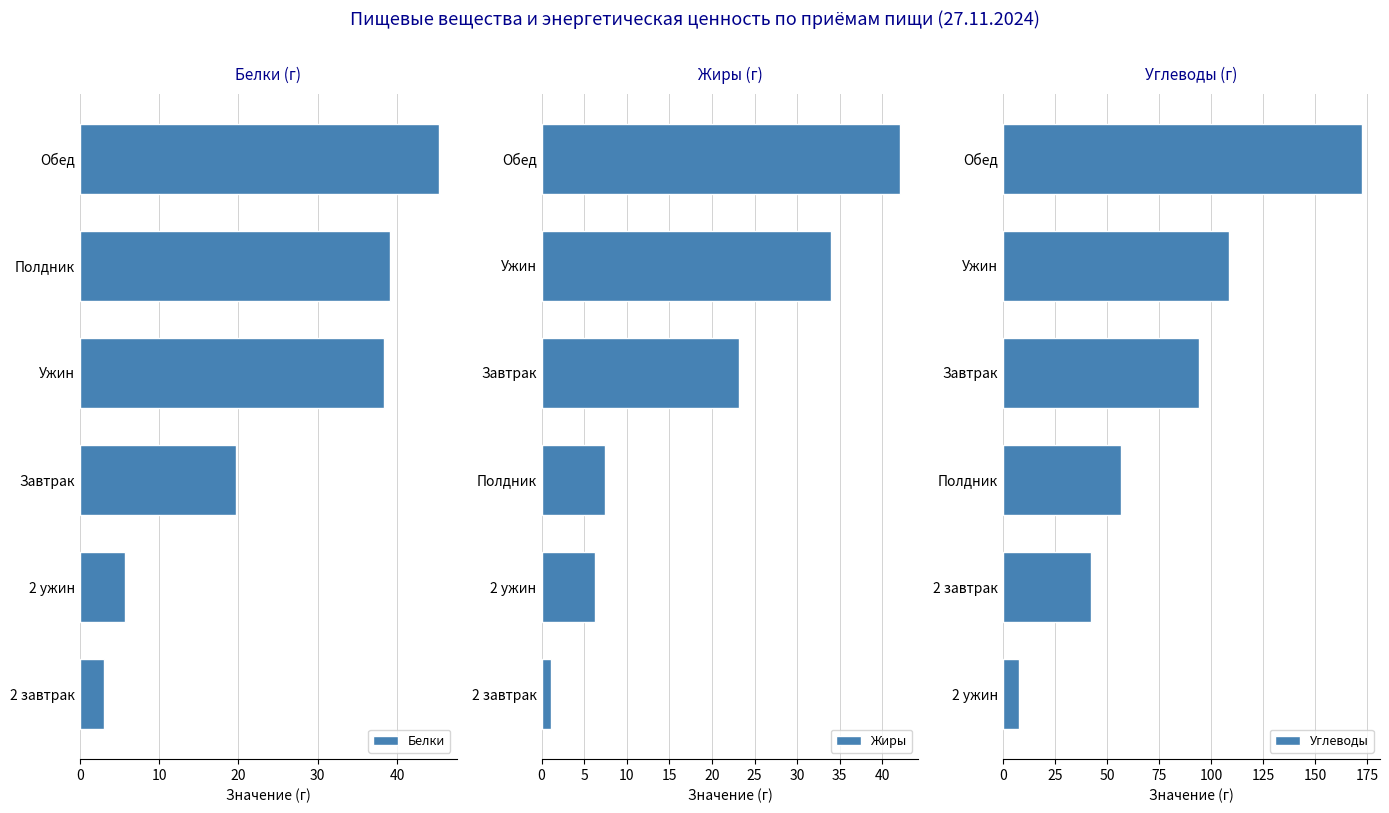

What is the approximate value of Углеводы at Ужин?

108.8